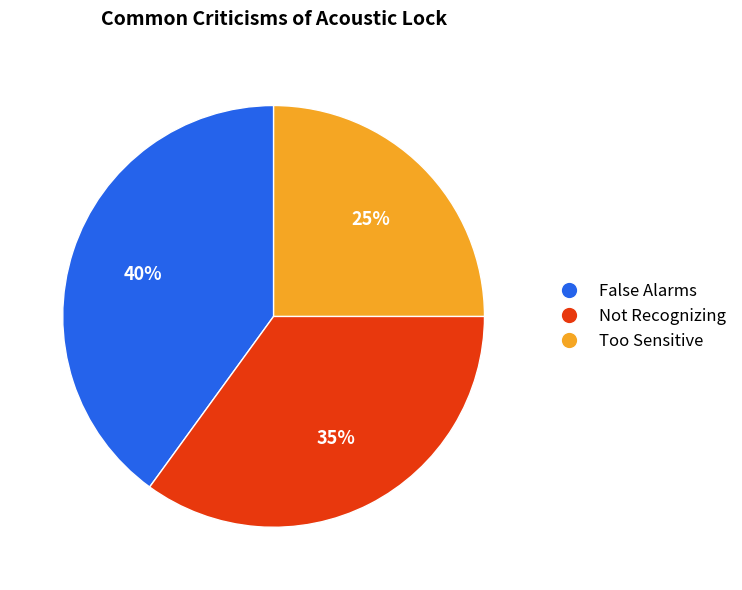

To the nearest percent, what percentage of the pie is Not Recognizing?

35%